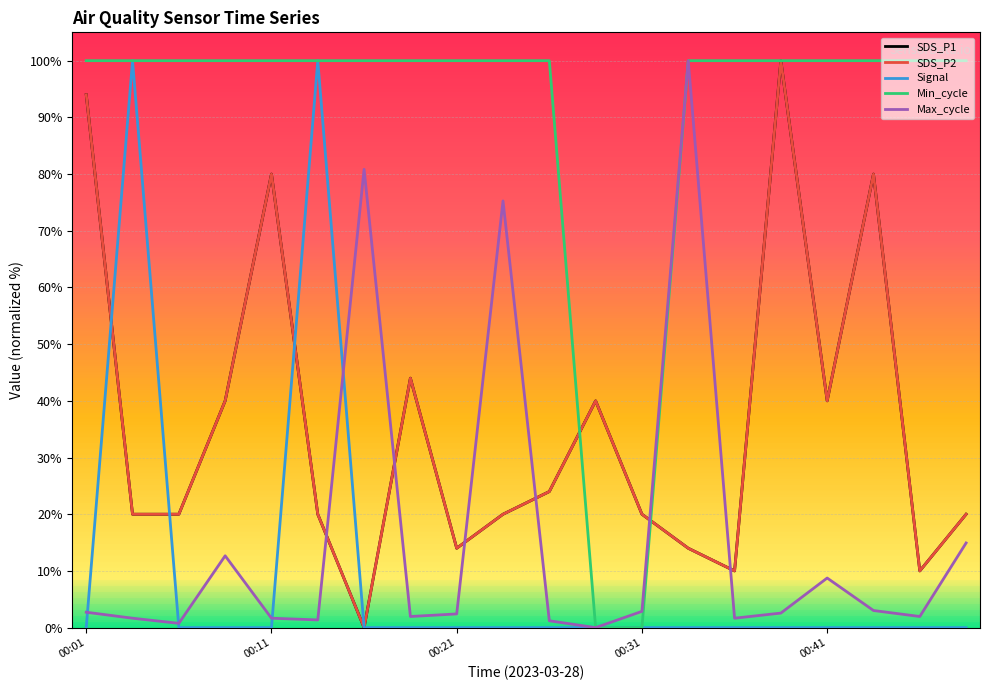

How many times do Signal and SDS_P2 cross each other?

3